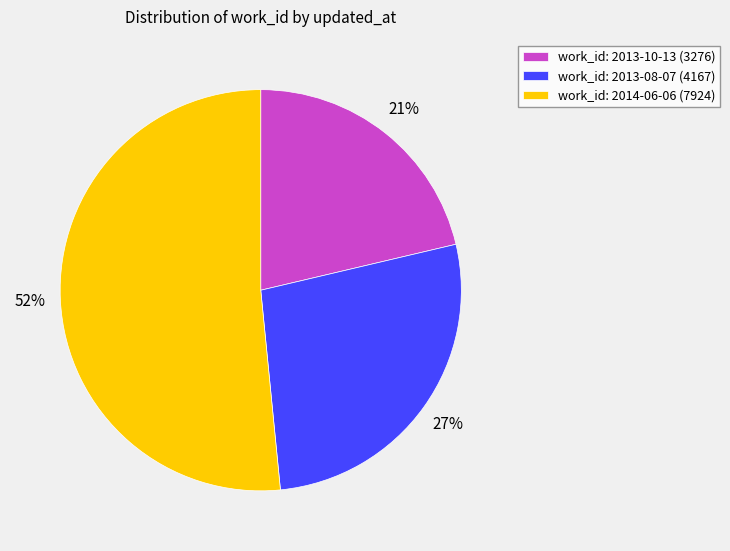

Rank the categories by value from lowest to highest.

work_id: 2013-10-13 (3276), work_id: 2013-08-07 (4167), work_id: 2014-06-06 (7924)